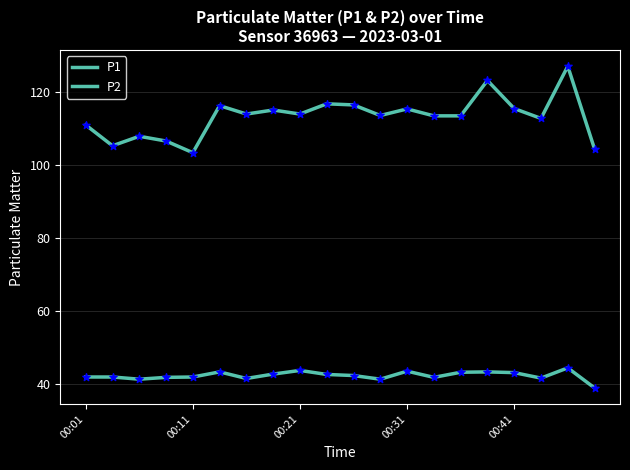

At which category is the sum across all series the highest?

18